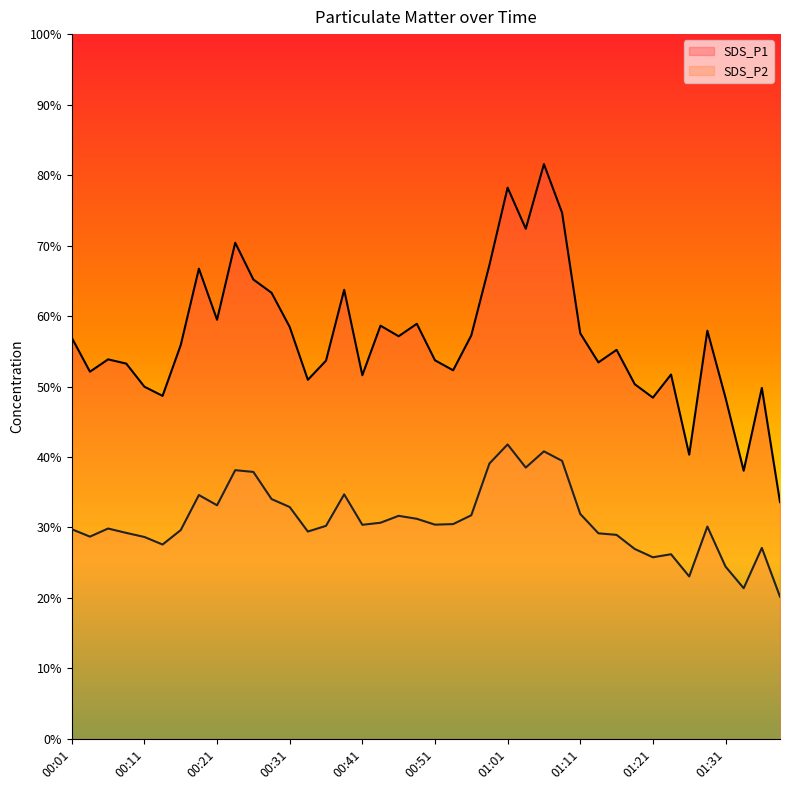

Where is SDS_P1 nearest to the value 57?

00:01